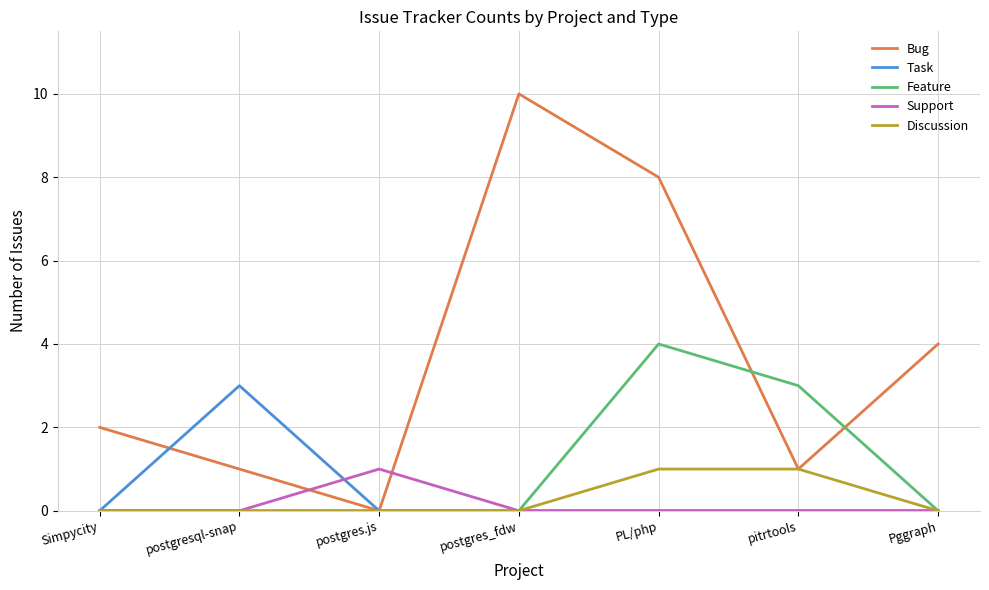

True or false: Task has a value of 0 at postgres_fdw.

True